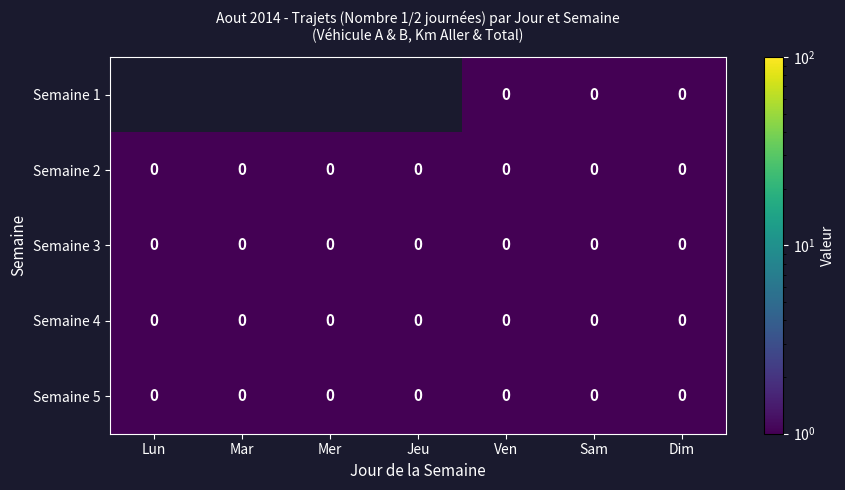

The value of Semaine 3 at Ven is 0.0. True or false?

True